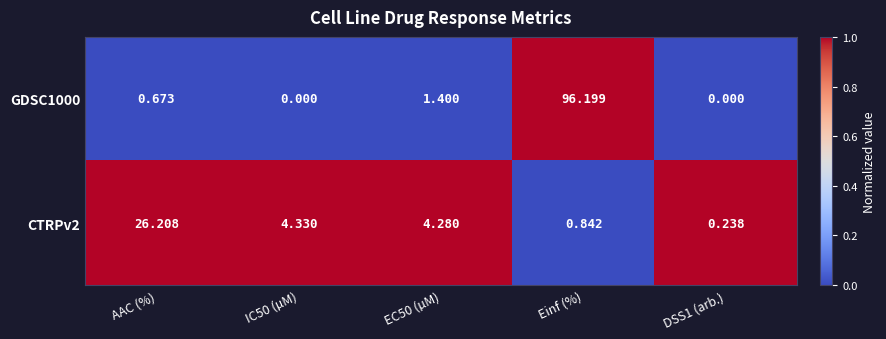

Is the value of CTRPv2 at IC50 (µM) greater than the value of GDSC1000 at EC50 (µM)?

Yes